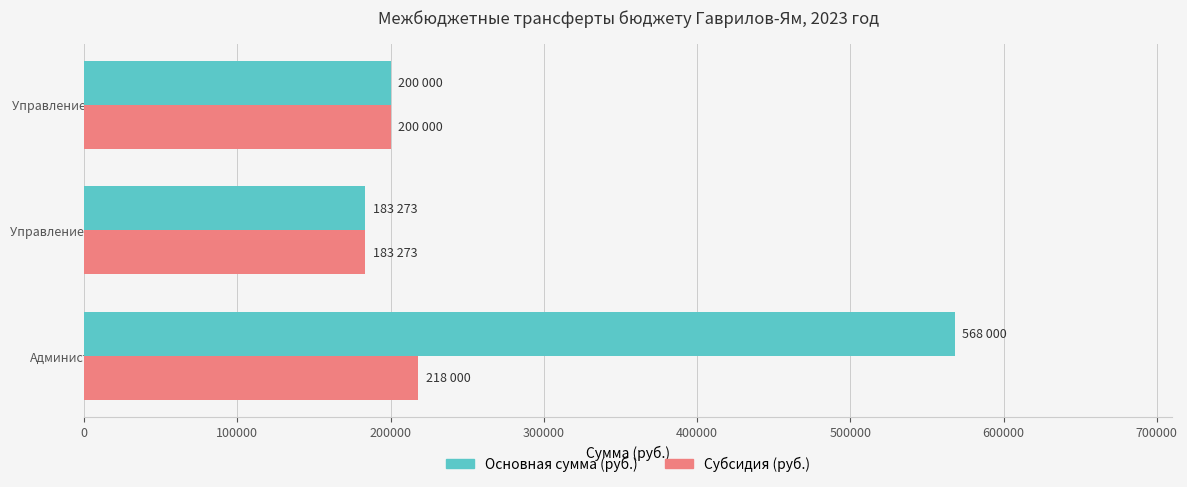

What is the spread (max minus min) of values at Администрация?

350000